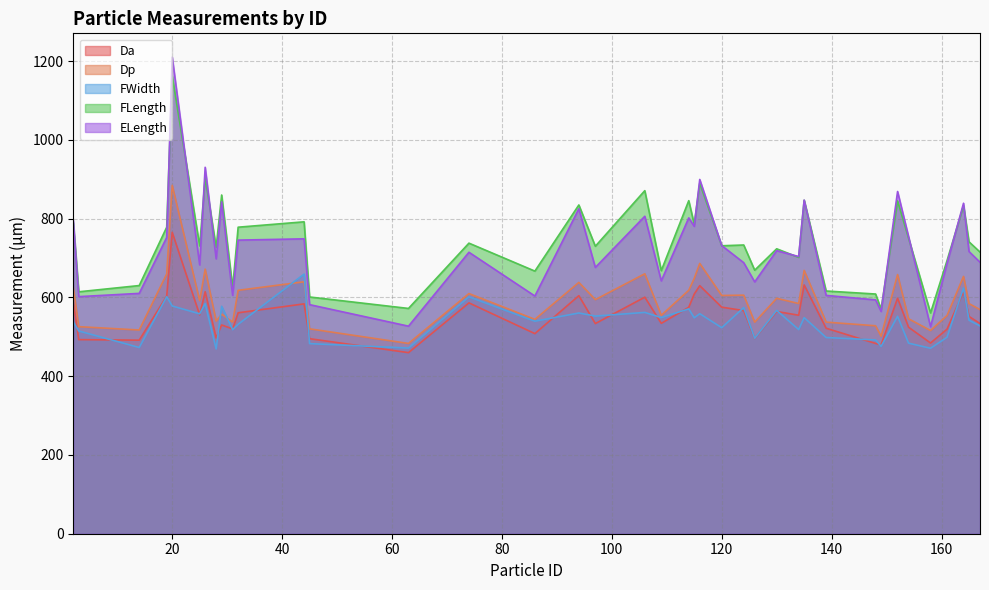

Reading left to right, transcribe all the data shown in this chart.

Da: 19=603.3	120=575.3	135=631.8	2=588.6	20=765.4	106=600.7	74=586.2	167=533.8	134=554.9	97=533.7	164=614.7	124=566.7	94=604.5	158=484.3	45=495.3	31=520.0	165=551.7	116=629.9	32=561.1	130=564.4	152=598.1	126=495.9	154=524.4	3=493.0	25=555.6	115=608.6	139=521.8	63=459.9	86=508.1	161=519.5	149=479.5	148=483.2	26=614.5	114=575.1	44=583.7	29=530.1	14=491.5	28=497.2	109=534.3
Dp: 19=659.7	120=605.0	135=668.8	2=625.5	20=884.6	106=660.1	74=609.9	167=569.2	134=584.6	97=594.4	164=653.5	124=605.8	94=638.2	158=516.0	45=520.3	31=537.5	165=584.4	116=686.4	32=618.1	130=597.8	152=658.1	126=537.3	154=545.8	3=525.8	25=592.0	115=648.6	139=537.3	63=483.2	86=544.4	161=554.1	149=501.5	148=528.1	26=671.9	114=618.2	44=639.8	29=557.7	14=517.3	28=540.0	109=554.7
FWidth: 19=601.8	120=523.2	135=548.8	2=538.0	20=578.4	106=562.0	74=601.5	167=527.5	134=518.4	97=552.7	164=624.1	124=574.3	94=560.5	158=471.0	45=482.8	31=518.2	165=542.2	116=558.7	32=531.8	130=567.1	152=552.1	126=496.3	154=483.9	3=514.8	25=558.5	115=548.3	139=498.2	63=471.5	86=539.7	161=498.9	149=475.8	148=492.1	26=584.4	114=570.9	44=659.3	29=577.6	14=472.9	28=469.3	109=548.9
FLength: 19=778.4	120=731.2	135=846.8	2=790.1	20=1162.8	106=871.2	74=737.9	167=715.3	134=701.8	97=730.0	164=833.0	124=733.2	94=834.9	158=560.7	45=601.2	31=624.8	165=741.3	116=890.0	32=778.4	130=723.6	152=845.3	126=669.2	154=750.2	3=614.4	25=730.9	115=785.8	139=616.4	63=572.1	86=666.9	161=693.6	149=570.3	148=608.7	26=904.4	114=845.8	44=792.1	29=860.2	14=630.2	28=727.0	109=668.0
ELength: 19=752.4	120=731.7	135=847.2	2=795.6	20=1210.2	106=806.1	74=714.7	167=689.4	134=703.9	97=676.2	164=839.2	124=688.3	94=825.3	158=525.7	45=581.8	31=605.4	165=716.6	116=899.6	32=745.6	130=718.8	152=869.0	126=639.5	154=754.6	3=602.0	25=682.8	115=780.5	139=605.2	63=527.1	86=603.6	161=686.5	149=564.5	148=593.8	26=930.5	114=802.0	44=748.9	29=842.8	14=610.3	28=698.1	109=642.1